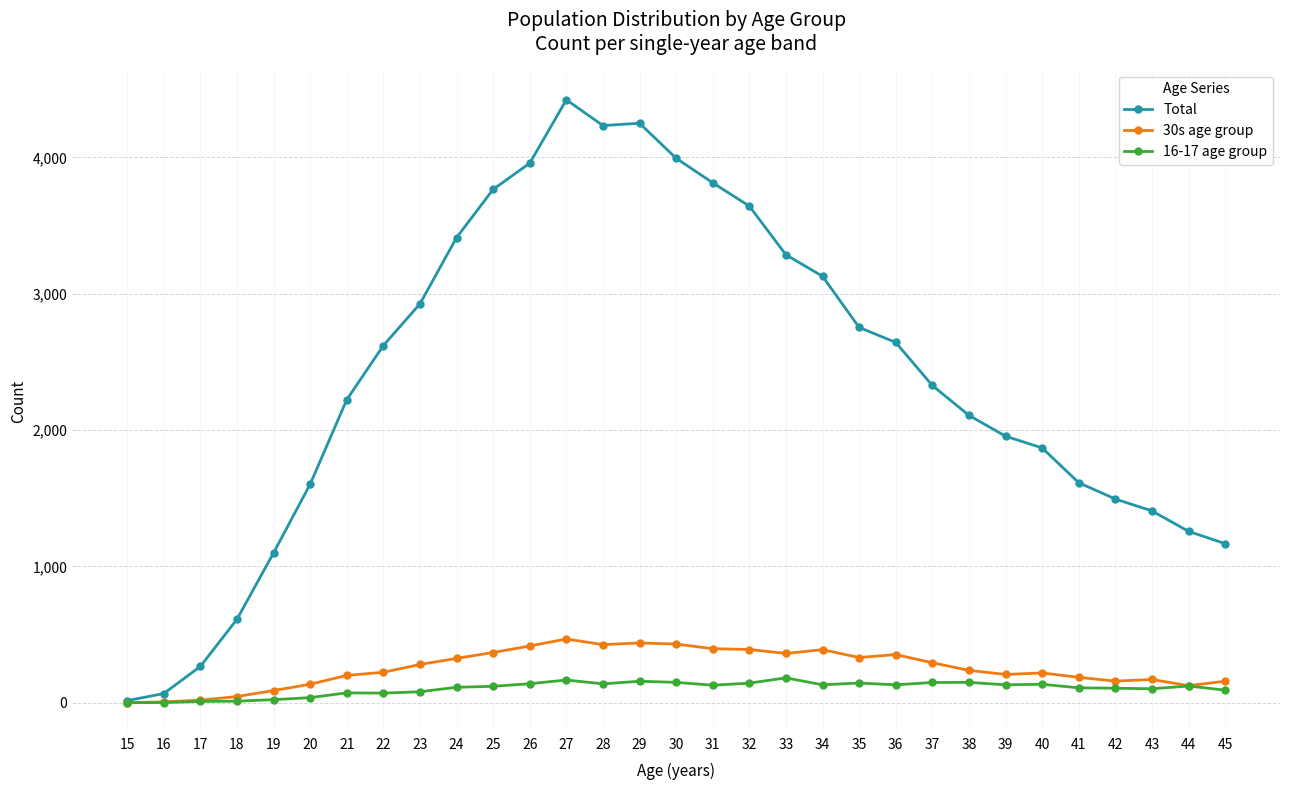

What is the sum of all 30s age group values?

7837